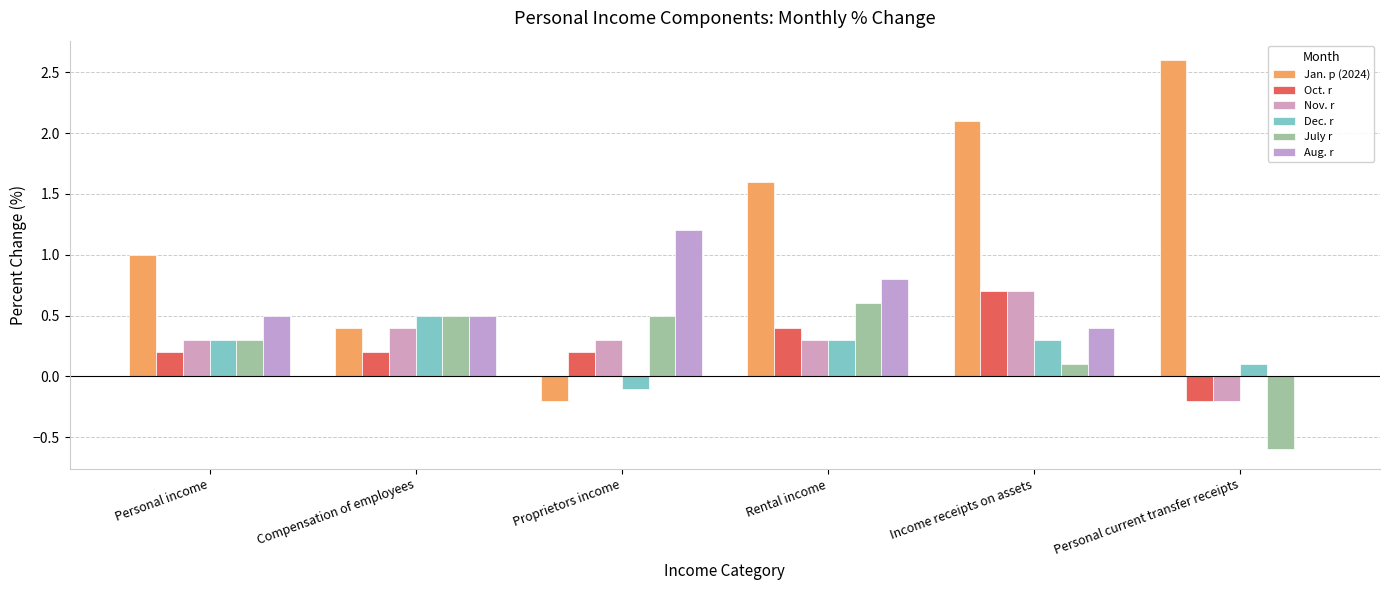

Reading right to left, list all the values displayed in this chart.

Jan. p (2024): Personal current transfer receipts=2.6	Income receipts on assets=2.1	Rental income=1.6	Proprietors income=-0.2	Compensation of employees=0.4	Personal income=1.0
Oct. r: Personal current transfer receipts=-0.2	Income receipts on assets=0.7	Rental income=0.4	Proprietors income=0.2	Compensation of employees=0.2	Personal income=0.2
Nov. r: Personal current transfer receipts=-0.2	Income receipts on assets=0.7	Rental income=0.3	Proprietors income=0.3	Compensation of employees=0.4	Personal income=0.3
Dec. r: Personal current transfer receipts=0.1	Income receipts on assets=0.3	Rental income=0.3	Proprietors income=-0.1	Compensation of employees=0.5	Personal income=0.3
July r: Personal current transfer receipts=-0.6	Income receipts on assets=0.1	Rental income=0.6	Proprietors income=0.5	Compensation of employees=0.5	Personal income=0.3
Aug. r: Personal current transfer receipts=0.0	Income receipts on assets=0.4	Rental income=0.8	Proprietors income=1.2	Compensation of employees=0.5	Personal income=0.5